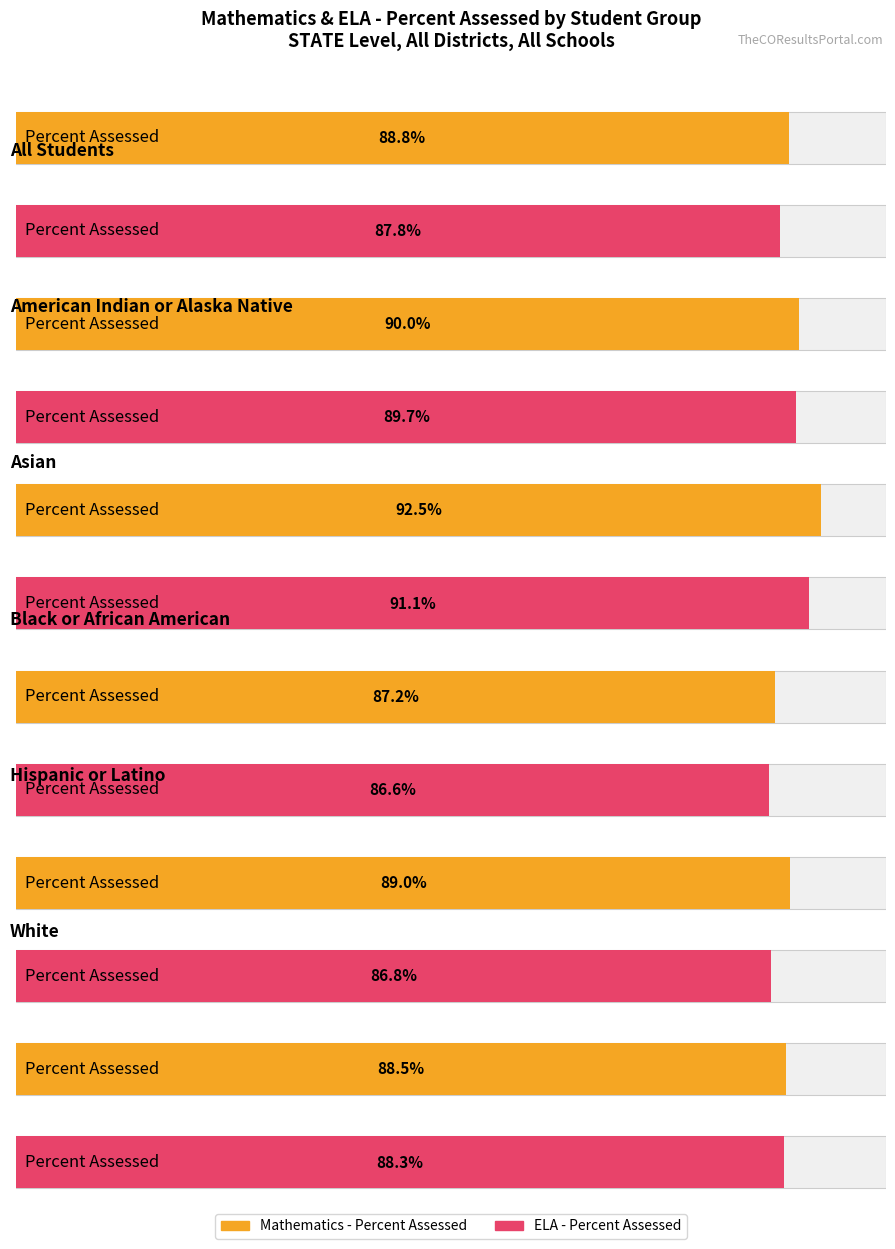

Which label corresponds to the smallest value in the chart?

Black or African American